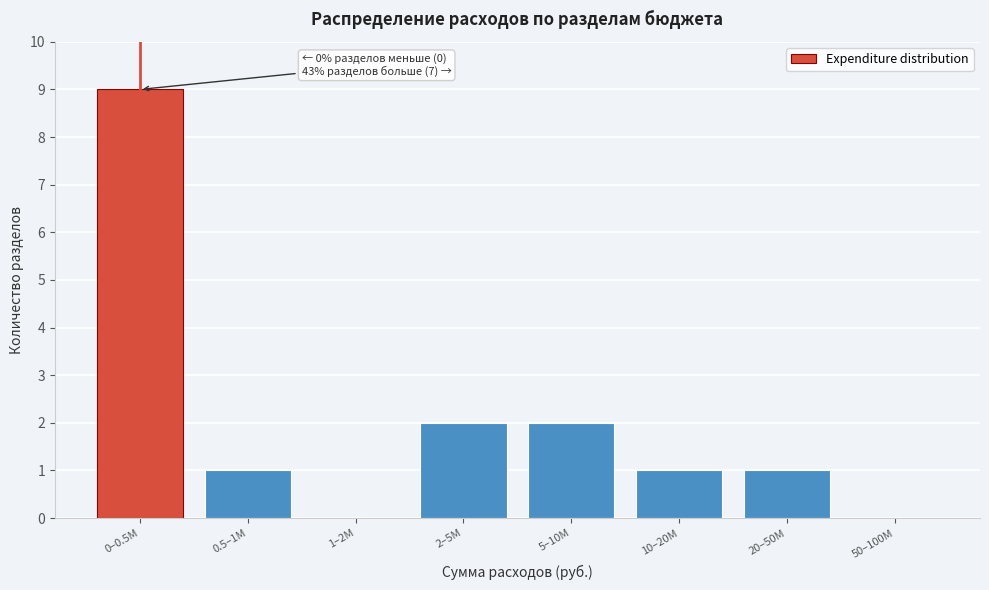

Reading left to right, what are all the values shown in this chart?

0–0.5M=9	0.5–1M=1	1–2M=0	2–5M=2	5–10M=2	10–20M=1	20–50M=1	50–100M=0